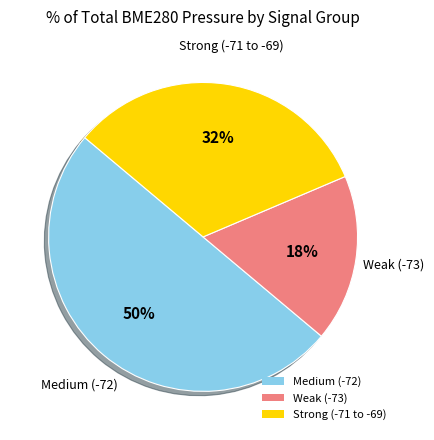

Is it true that Strong (-71 to -69) is 24% of the pie?

False